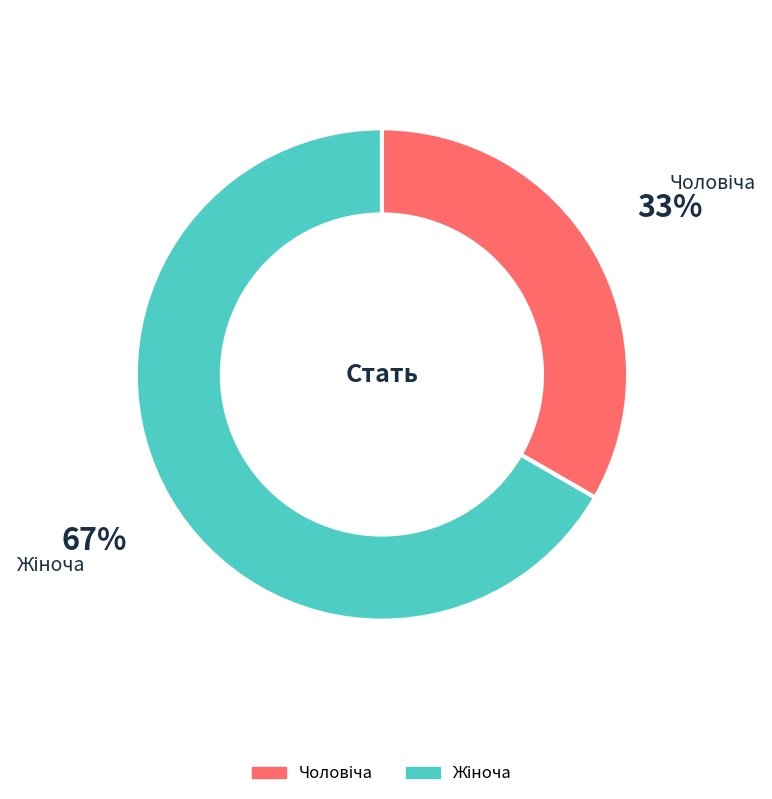

Is there a majority slice in this chart?

Yes